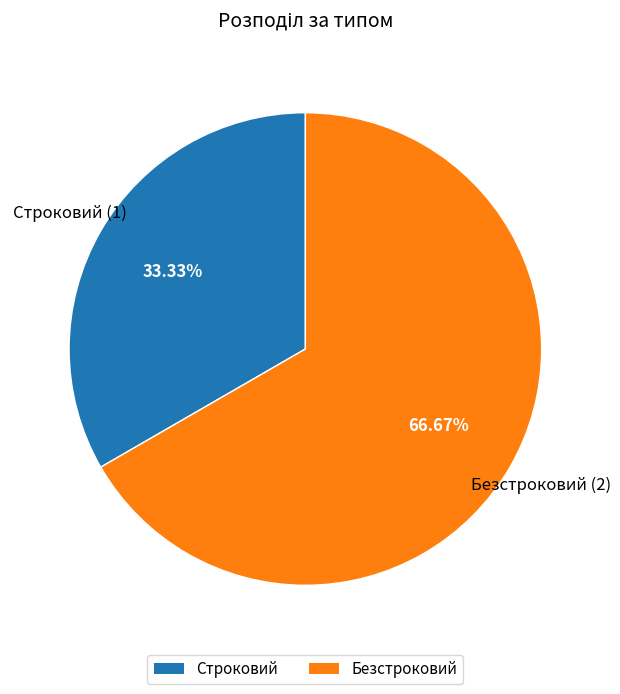

The Безстроковий slice represents 78% of the pie. True or false?

False